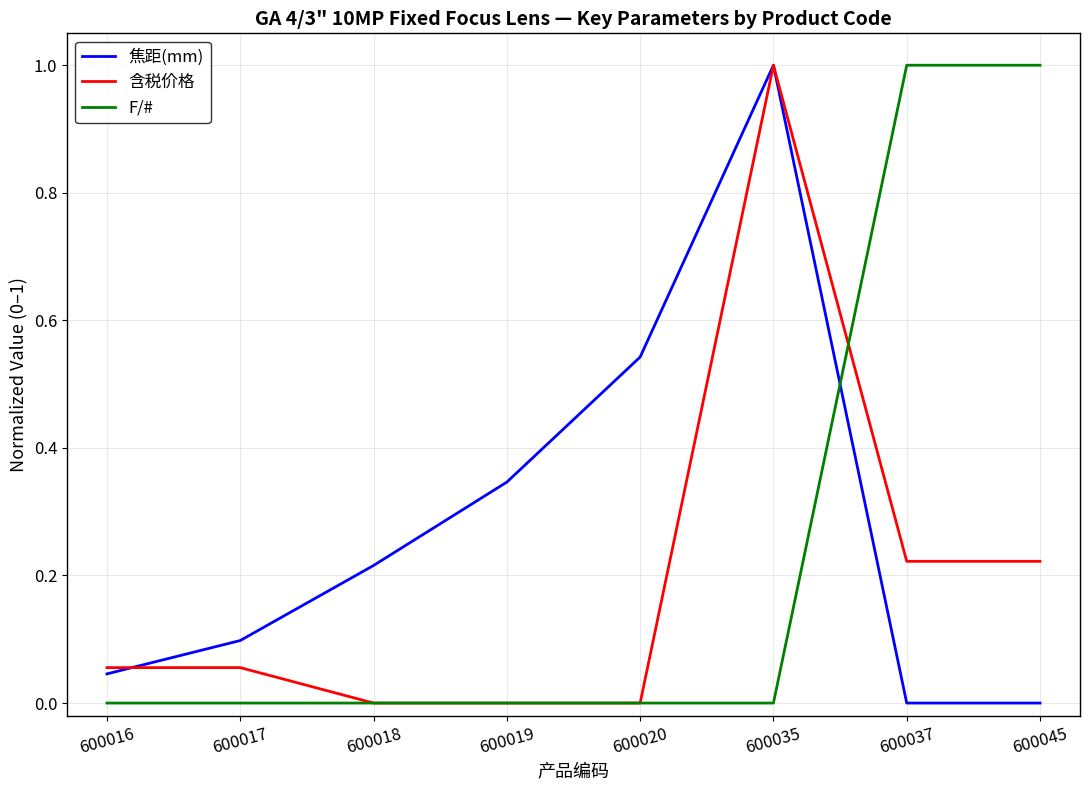

The F/# series shows -0.7 at 600017. True or false?

False